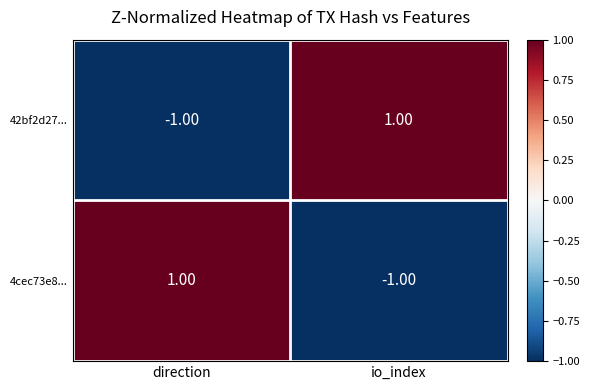

At which label does 4cec73e8... reach its peak?

direction